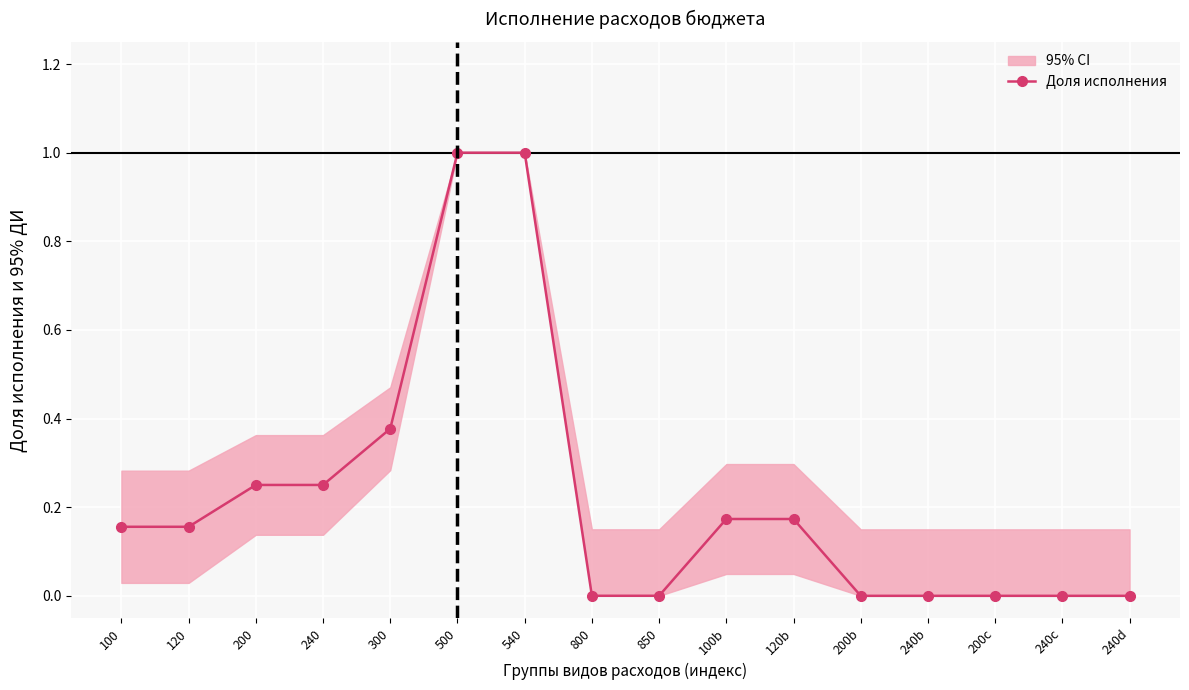

At which category does the chart reach its peak across all series?

500